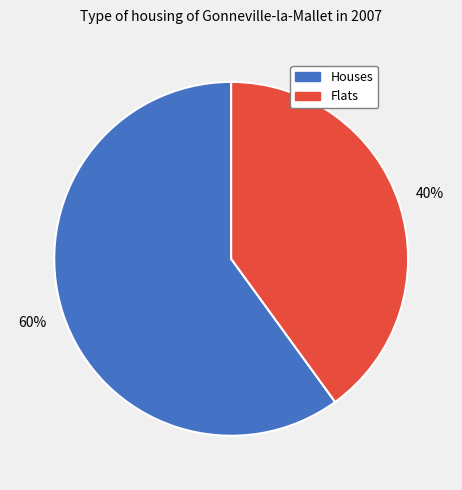

Approximately how many times larger is the value at Houses compared to Flats?

1.5